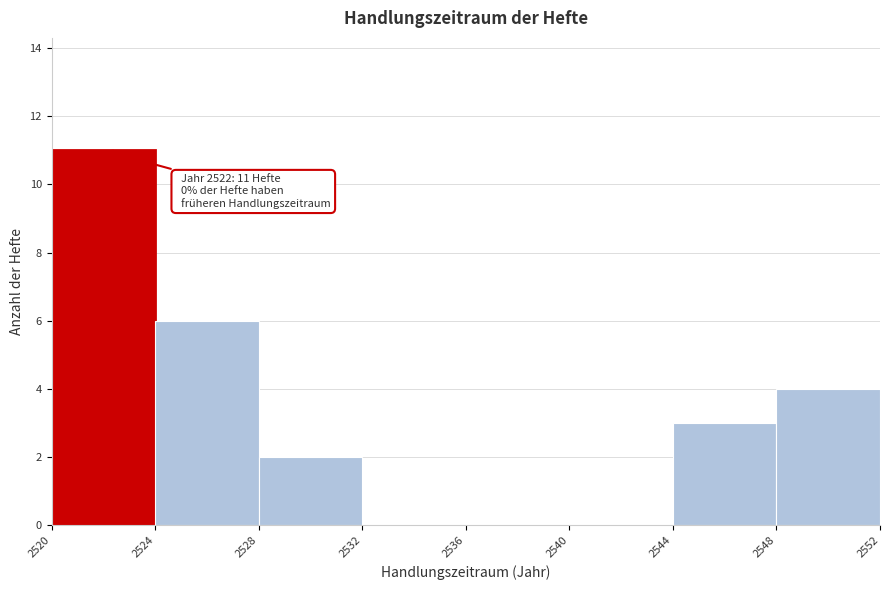

Over which range of the x-axis is the bar tallest?

2520 to 2524